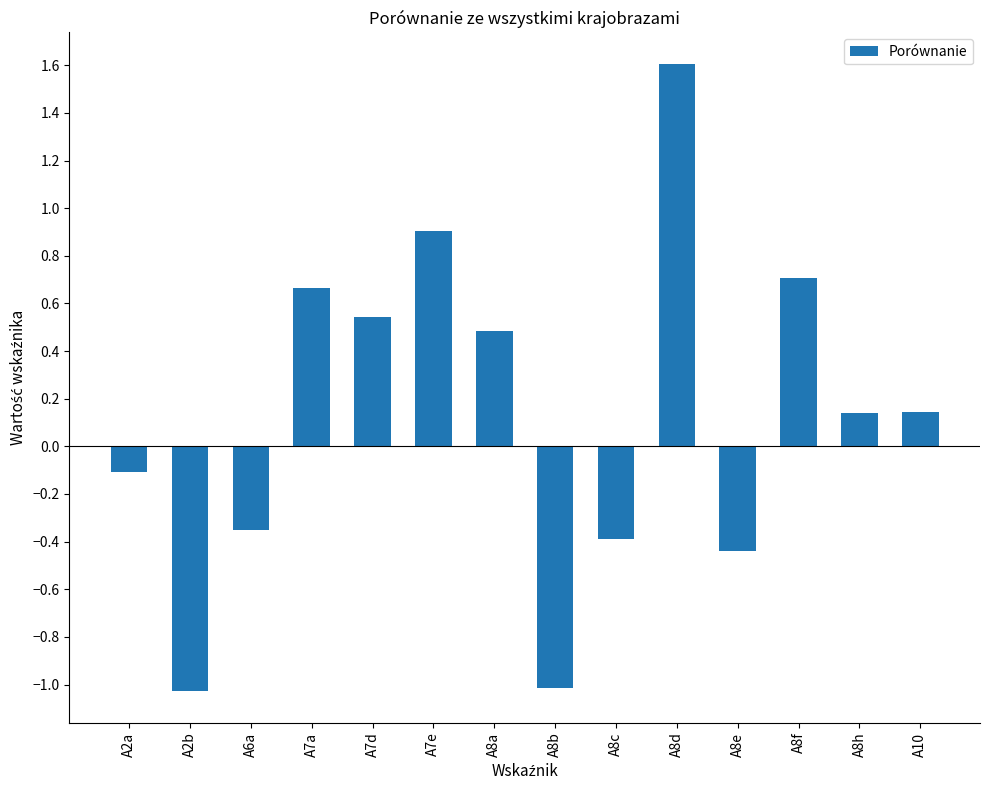

What is the difference between the maximum and minimum values?

2.6